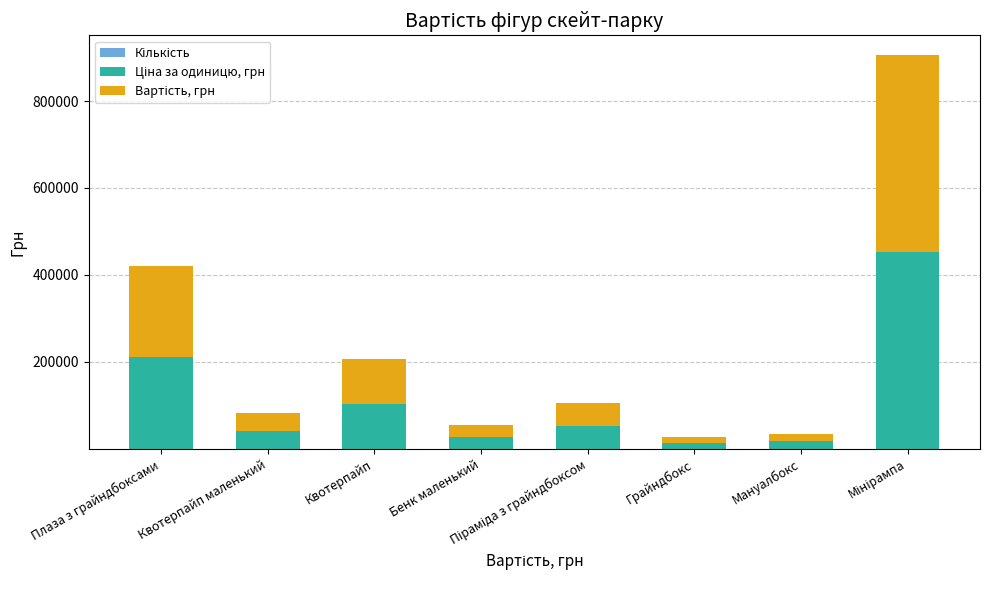

Does the chart contain stacked bars?

Yes